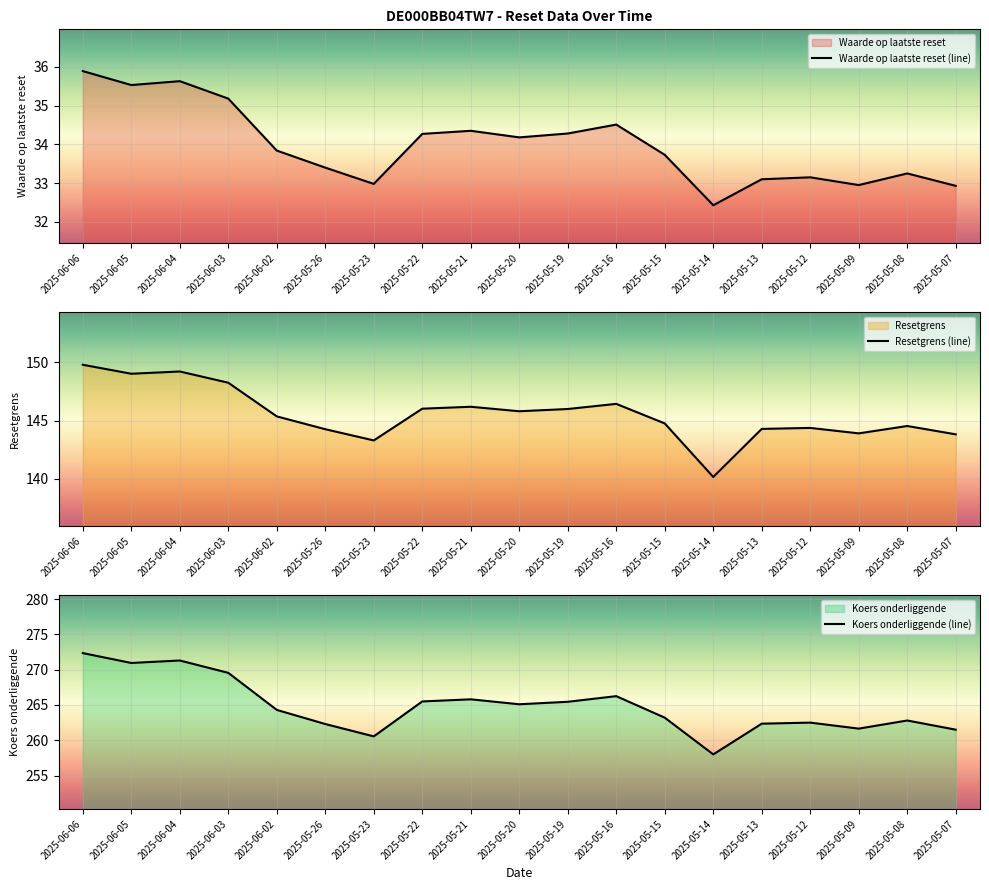

At how many categories does at least one series exceed 37?

19